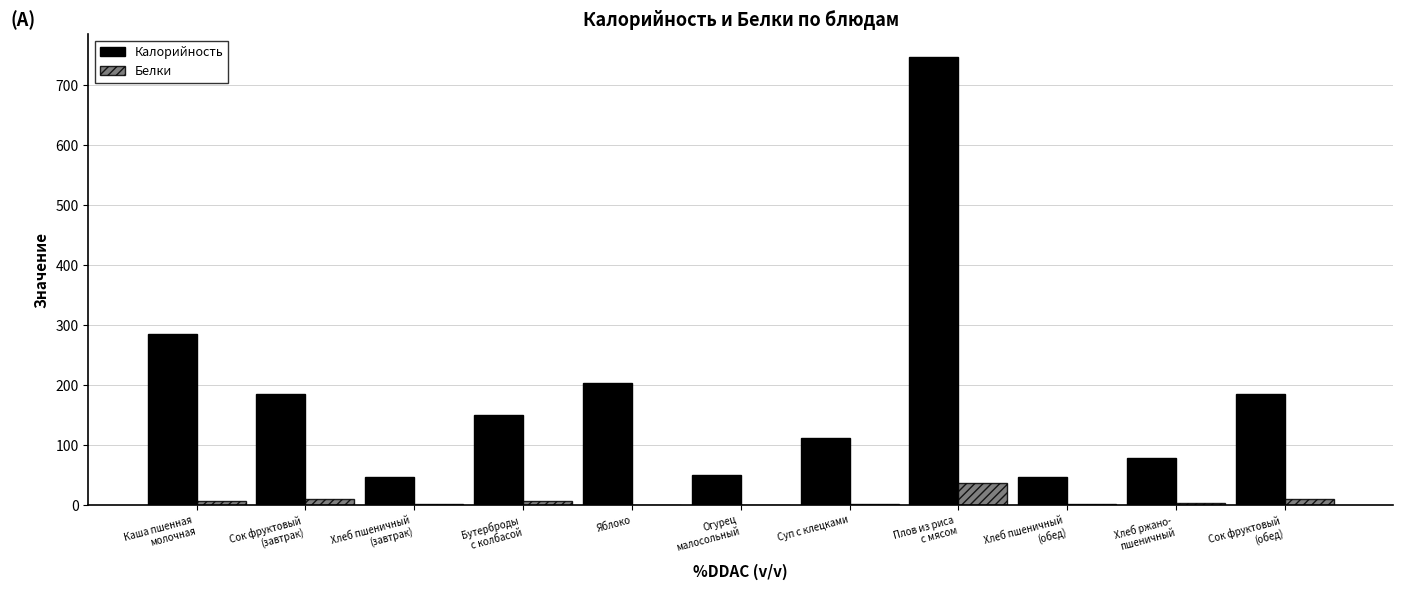

Which series has the largest total across all categories?

Калорийность